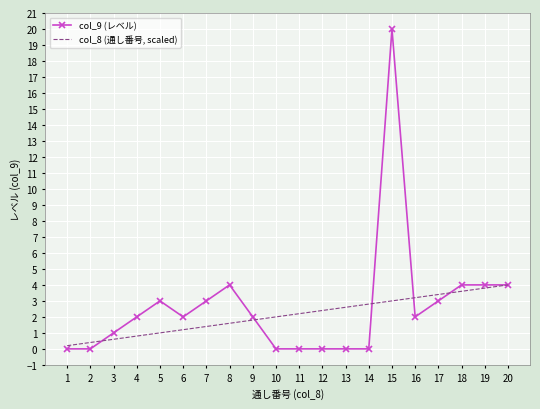

What are all the series names shown in the legend?

col_9 (レベル), col_8 (通し番号, scaled)